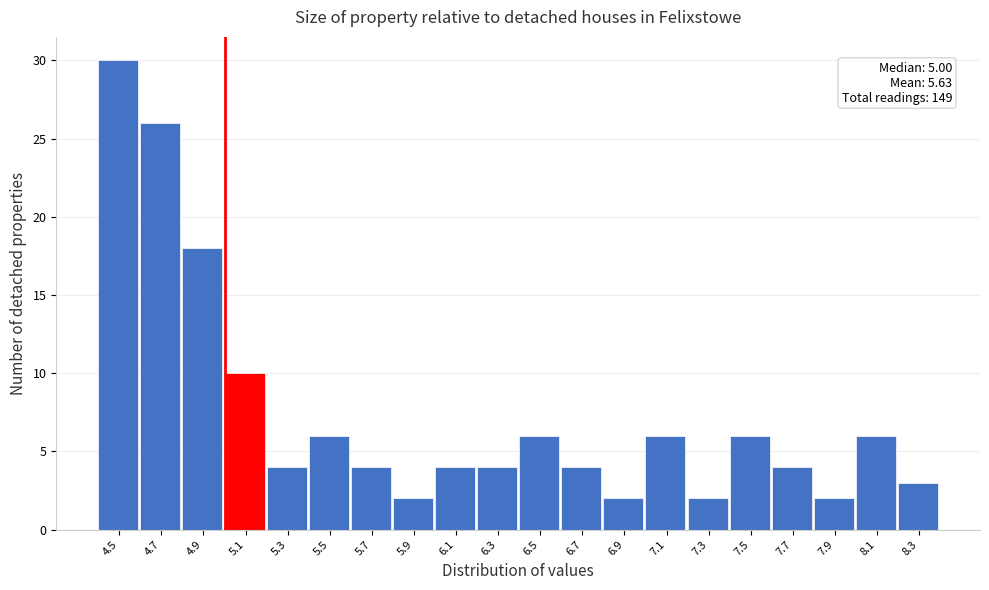

Over which range of the x-axis is the bar tallest?

4.4 to 4.6